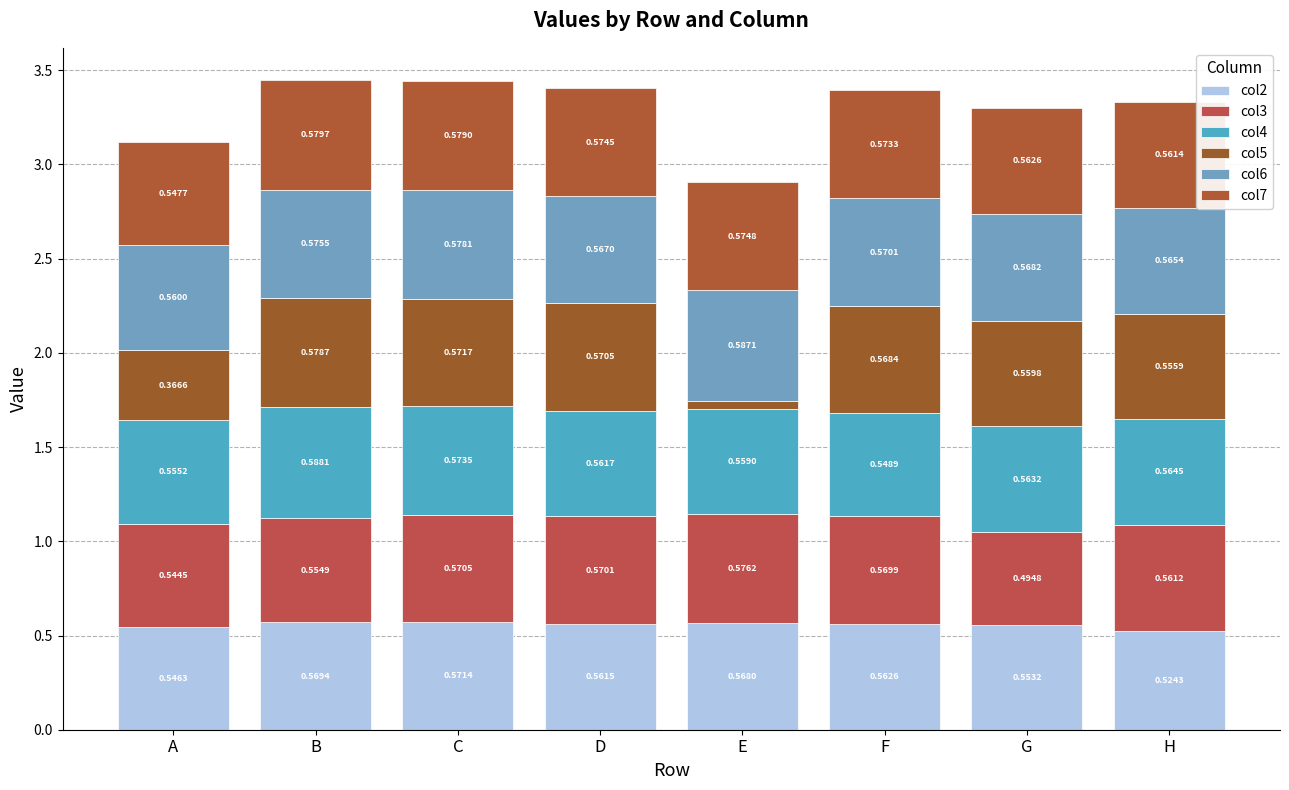

The value of col5 at A is 0.4. True or false?

True